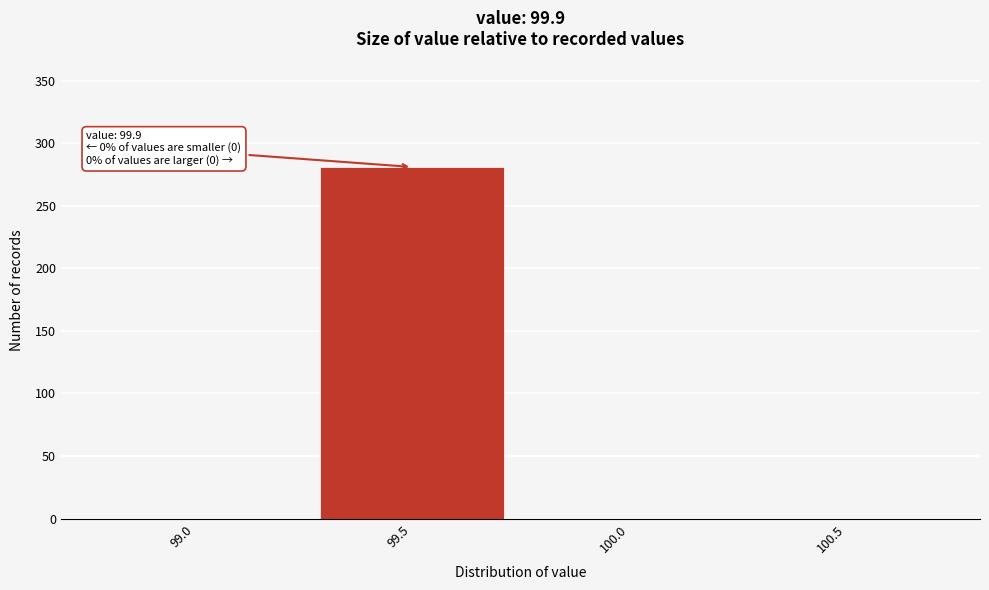

Reading left to right, list all the values displayed in this chart.

99.0=0	99.5=281	100.0=0	100.5=0